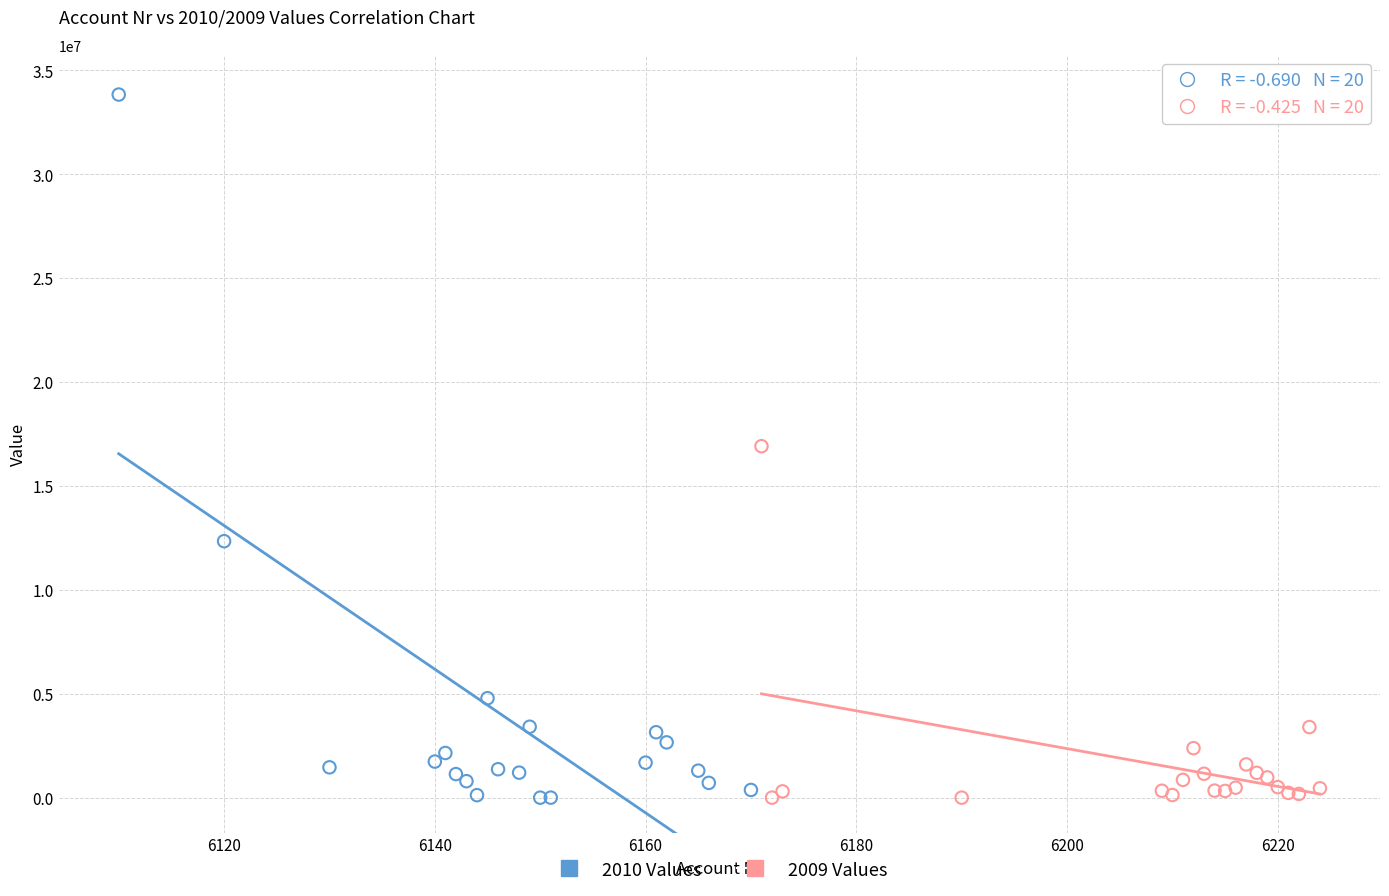

Which series has the widest spread of Y values?

2010 Values